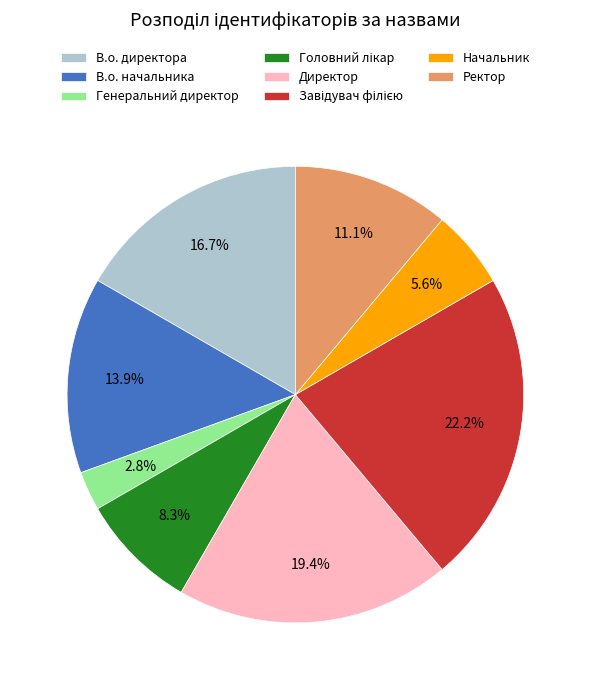

What percentage is the В.о. директора slice, to the nearest percent?

17%